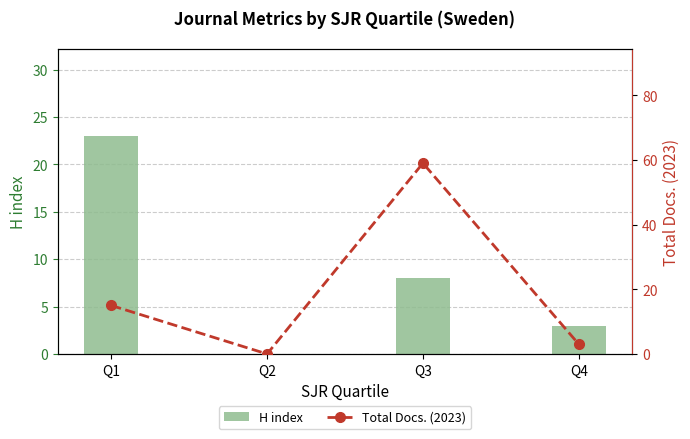

At how many categories does at least one series exceed 56?

1